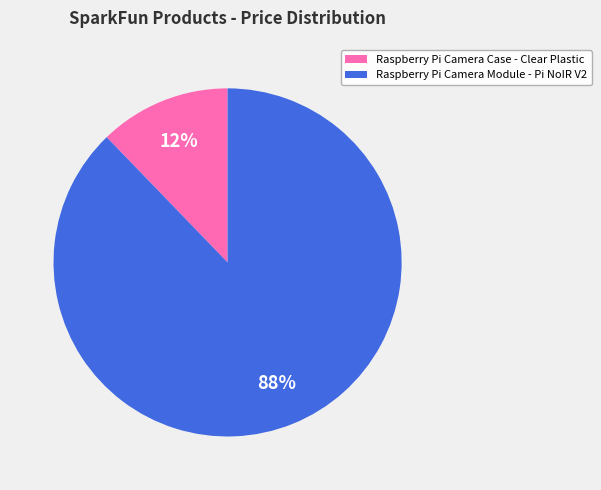

How many segments does this pie chart have?

2